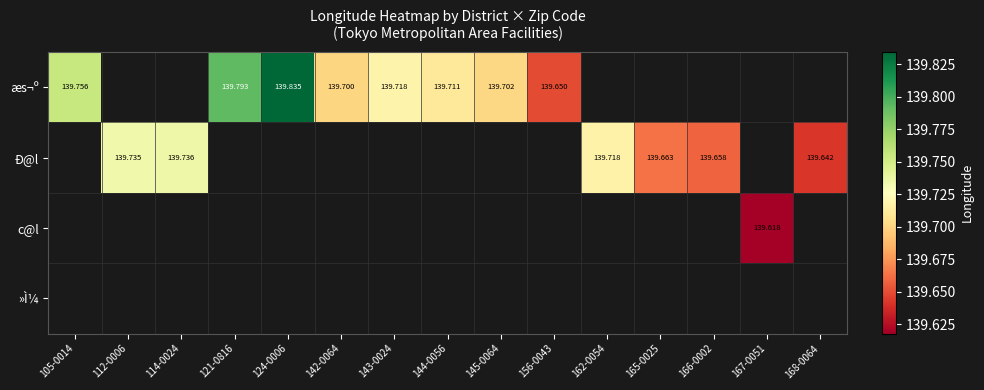

True or false: Ð@l has a value of 139.7 at 165-0025.

True